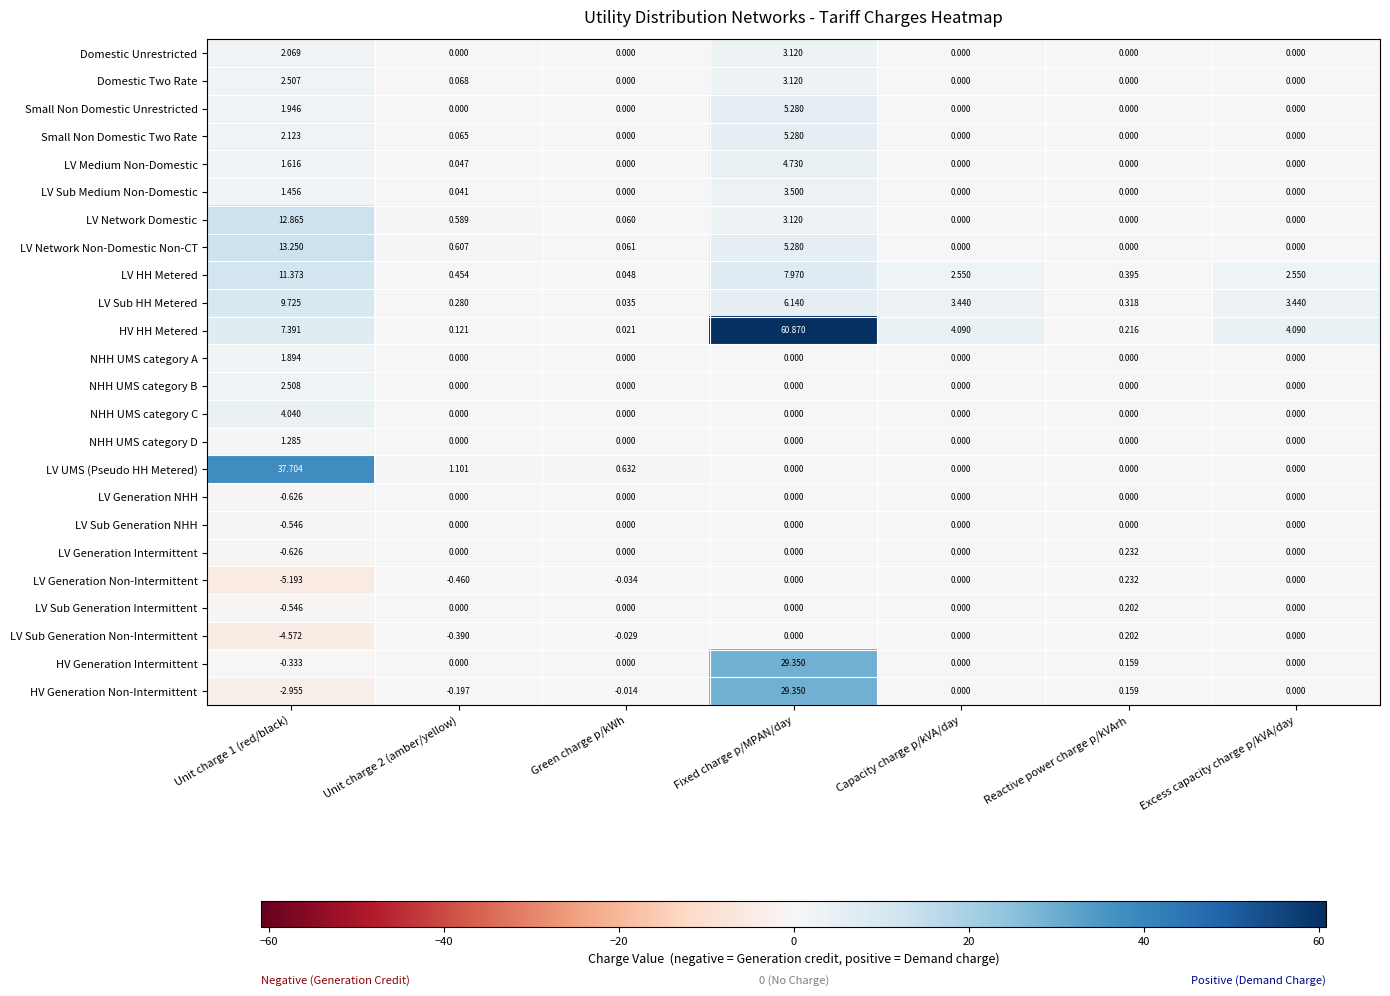

Is the value of Small Non Domestic Two Rate at Fixed charge p/MPAN/day greater than the value of LV Sub Generation Non-Intermittent at Green charge p/kWh?

Yes